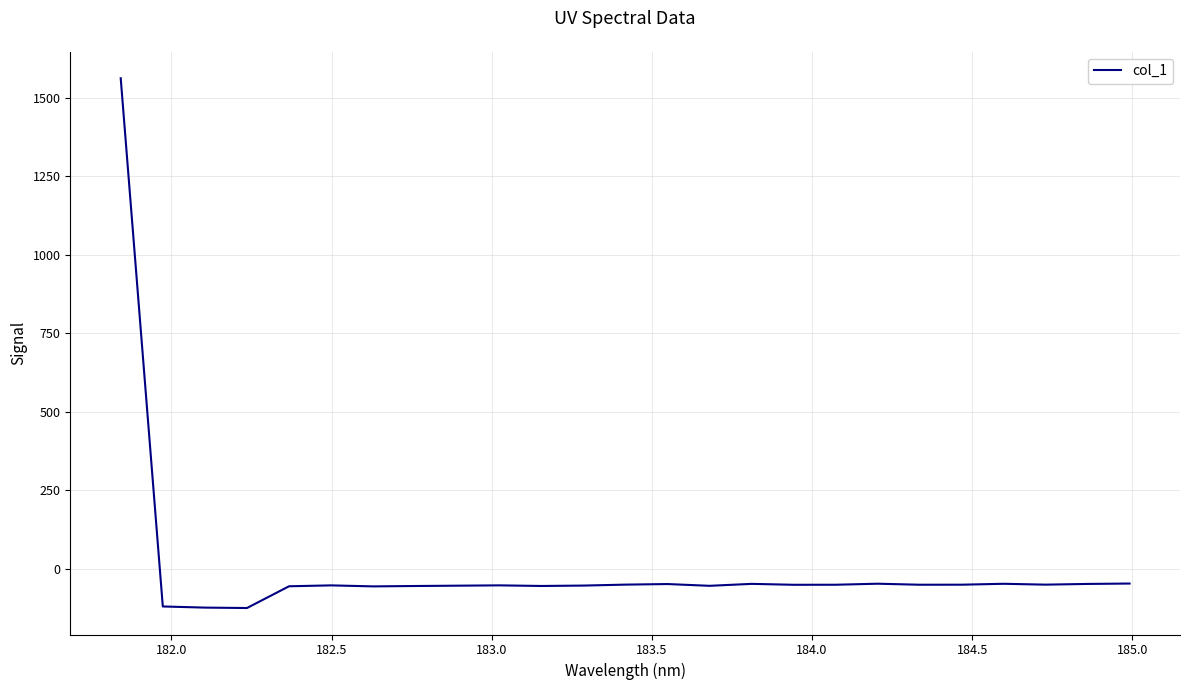

How many lines are shown in the chart?

1